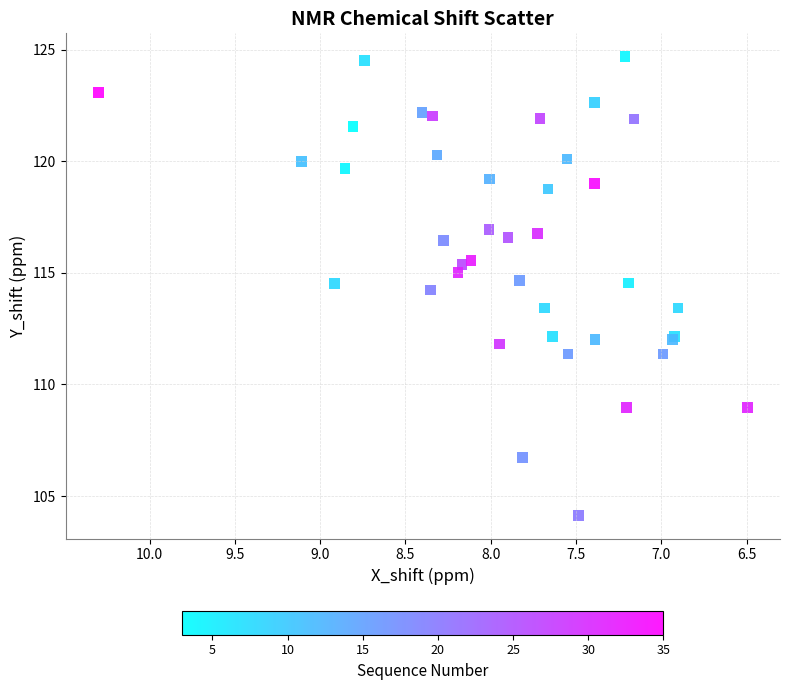

What Y value in the scatter plot is closest to 114?

114.2